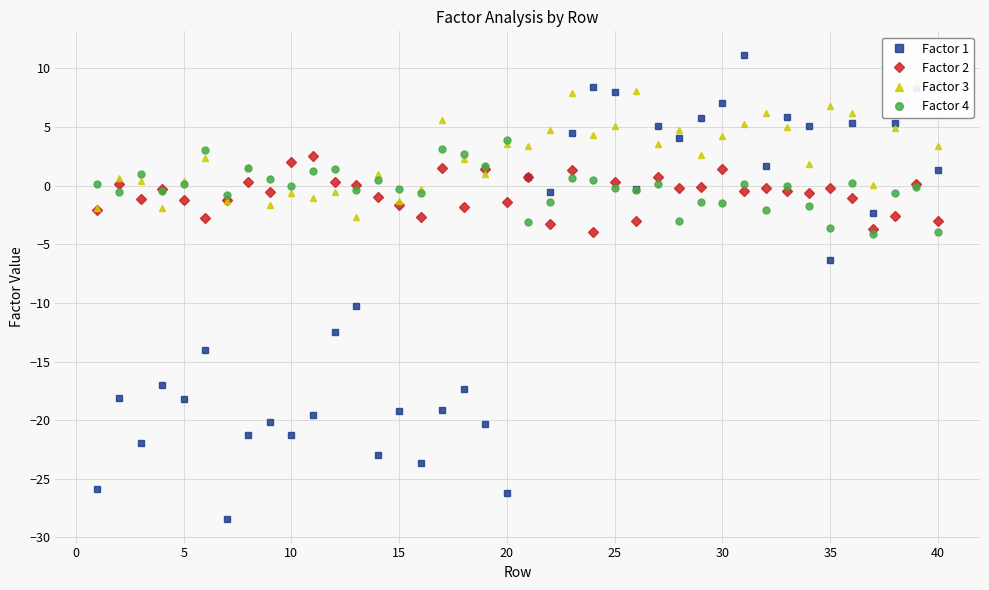

True or false: Factor 4 and Factor 1 cross at least once.

True